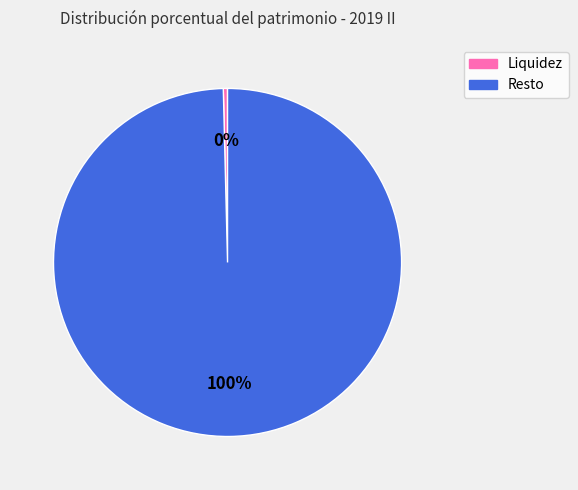

Rank the categories by value from highest to lowest.

Resto, Liquidez